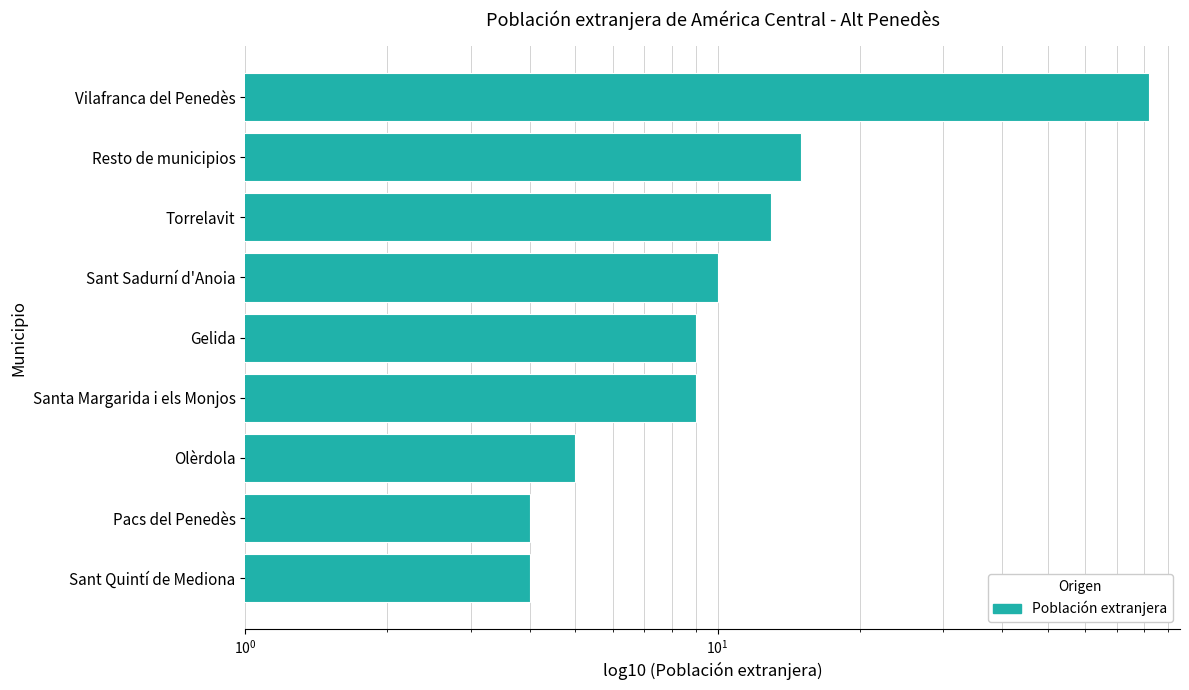

What is the difference between the maximum and minimum values?

78